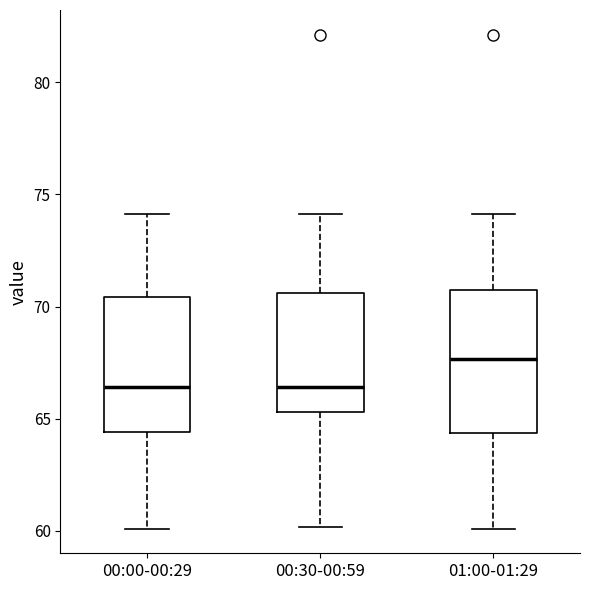

Where does the upper whisker of the box for 00:30-00:59 end on the y-axis? The values are not printed on the chart, so give them approximately, as read against the axis.

74.0